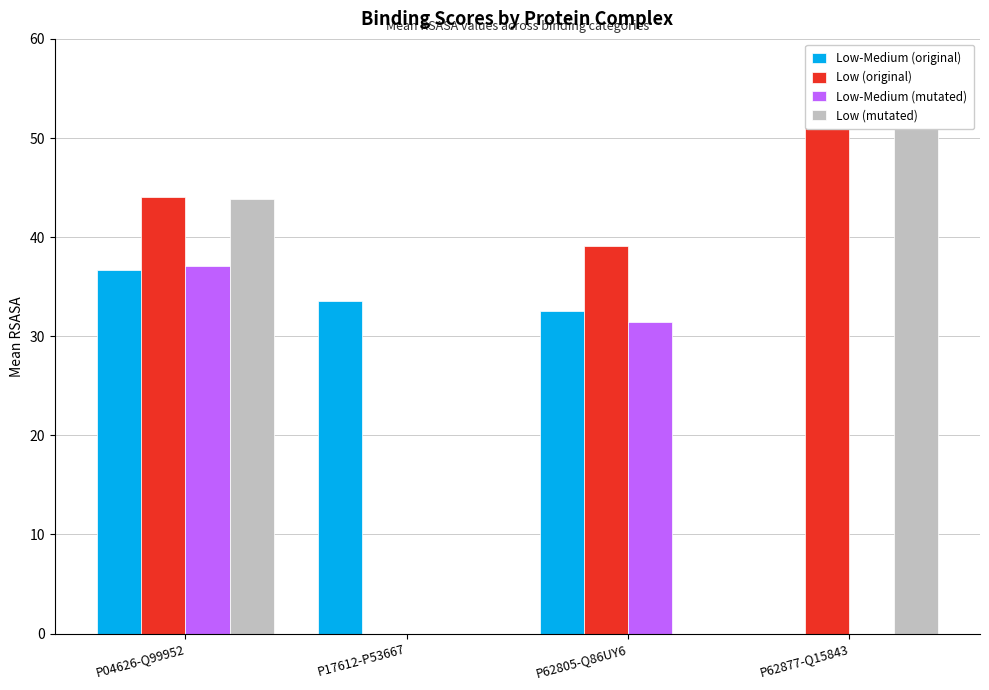

List the labels in order of Low-Medium (original) value, smallest first.

P62877-Q15843, P62805-Q86UY6, P17612-P53667, P04626-Q99952